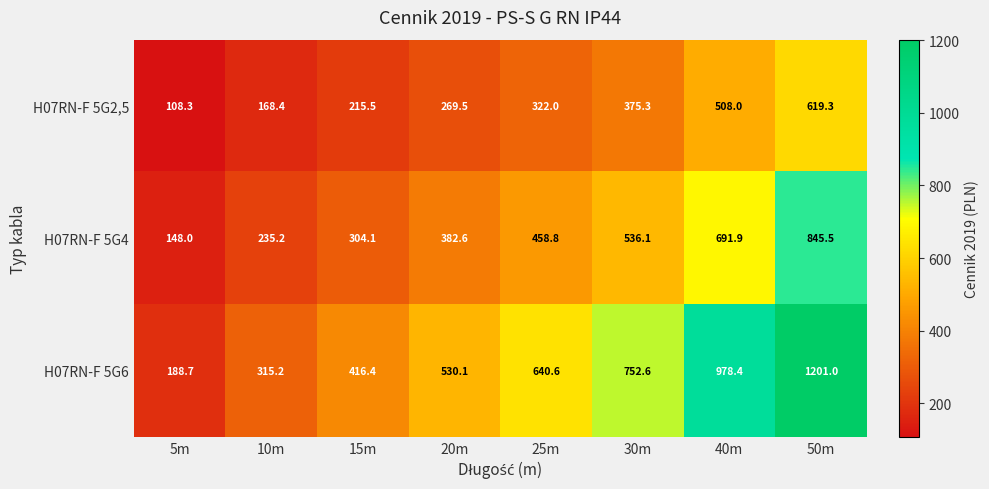

Which series has the widest spread of values?

H07RN-F 5G6